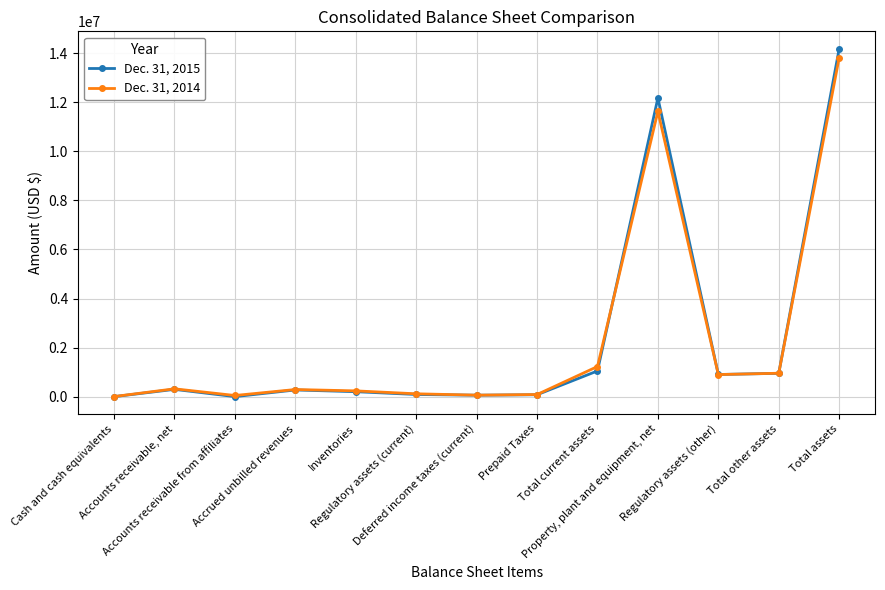

At which label is Dec. 31, 2015 closest to 7091028?

Property, plant and equipment, net